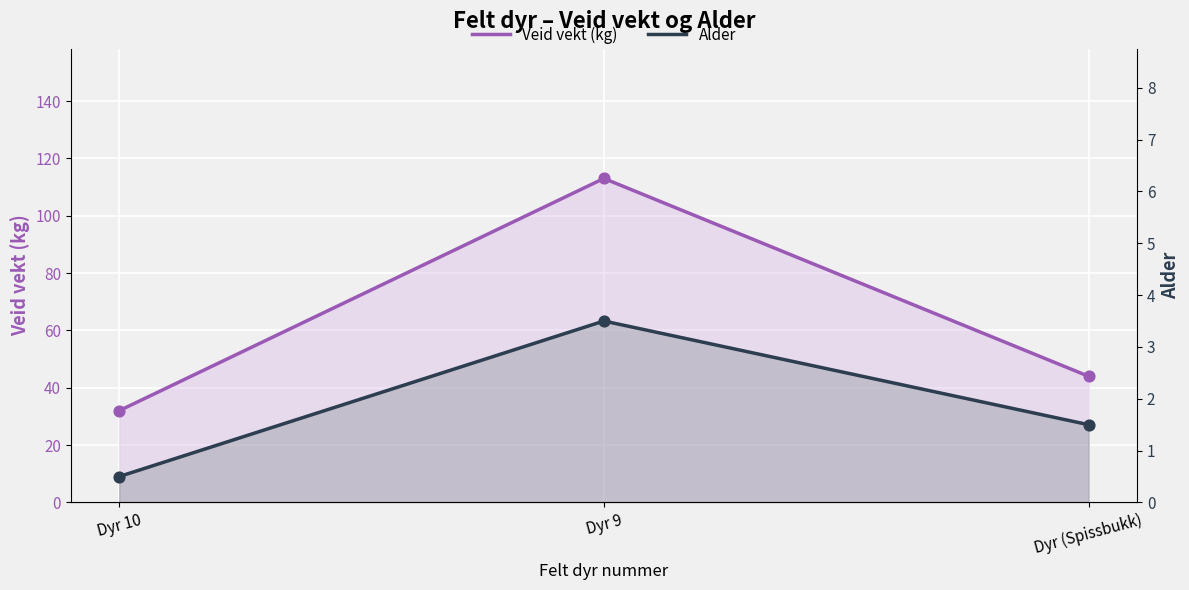

Which series has the widest spread of Y values?

Veid vekt (kg)